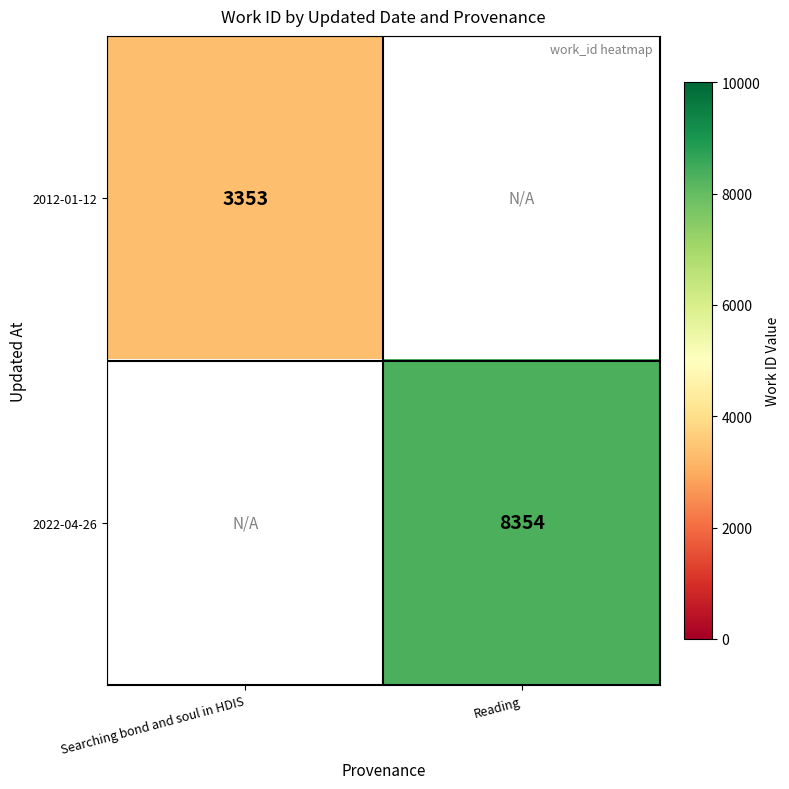

Is the value of 2022-04-26 at Reading greater than the value of 2012-01-12 at Searching bond and soul in HDIS?

Yes